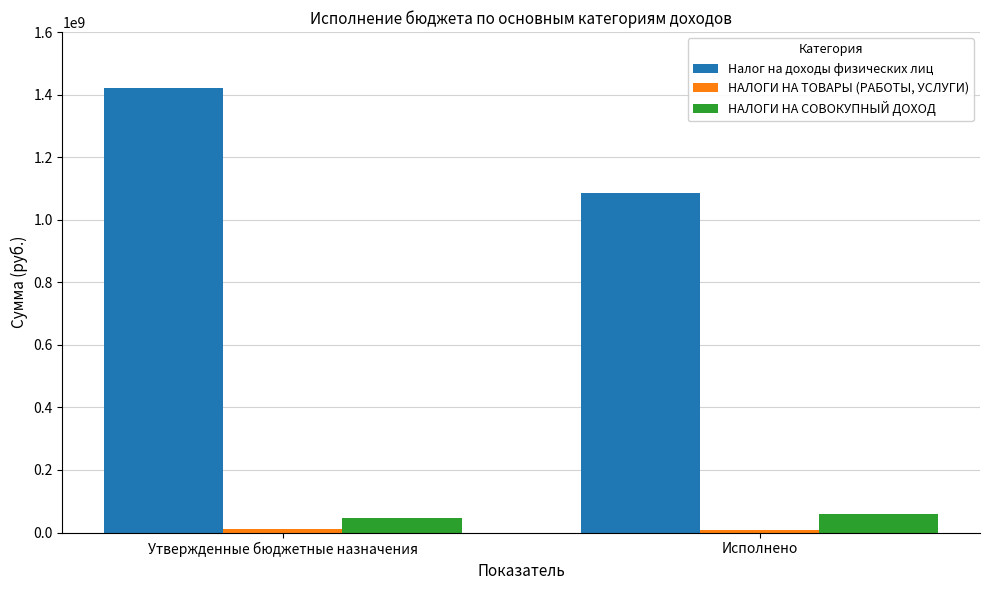

What is the value of the Налог на доходы физических лиц bar at the 1st from the left?

1420140745.0